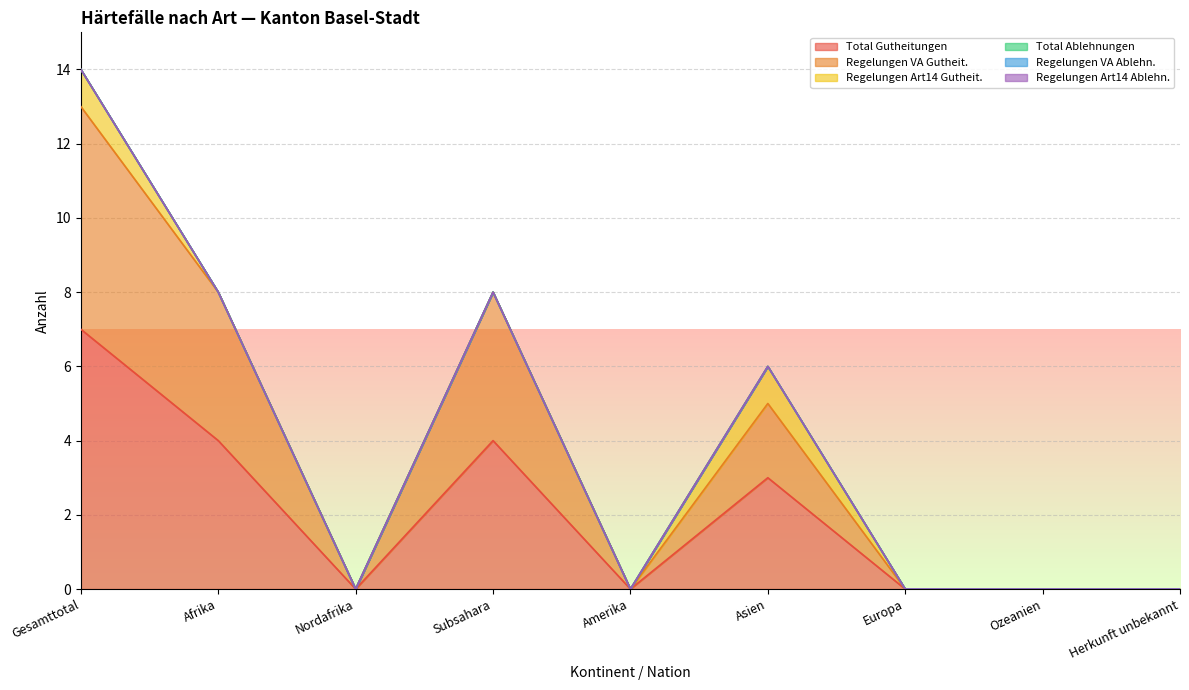

What is the label of the 1st point from the left?

Gesamttotal